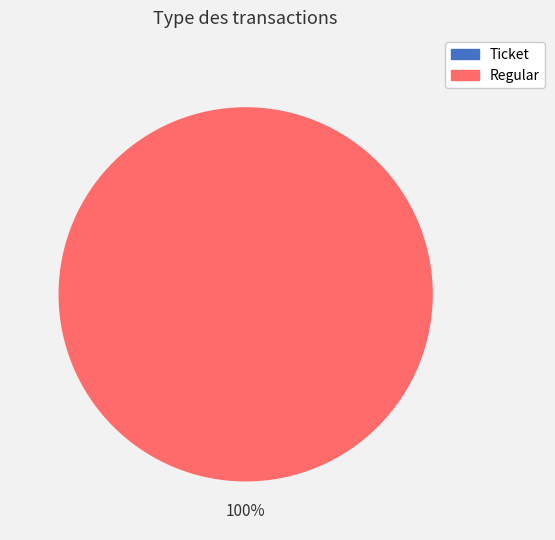

The Regular slice represents 99% of the pie. True or false?

False